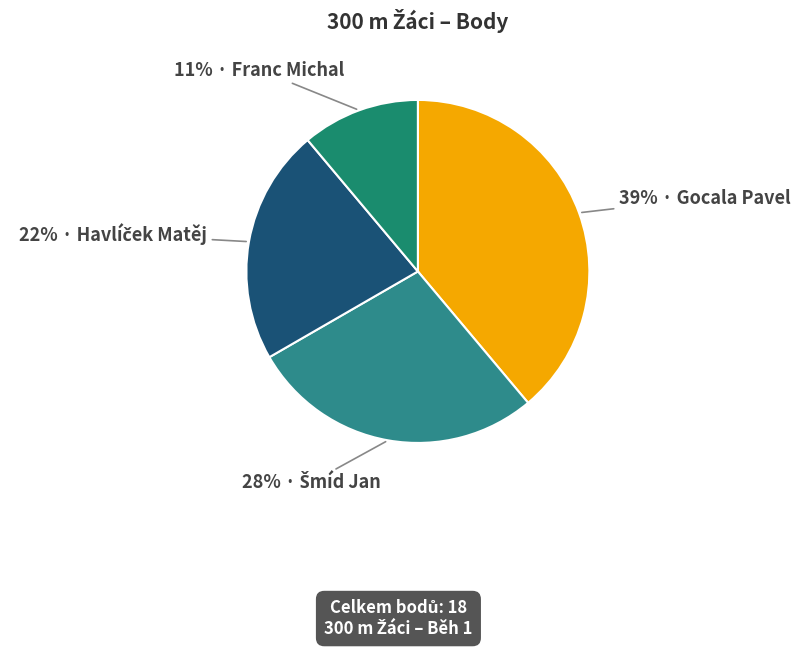

Count the number of slices in the pie.

4